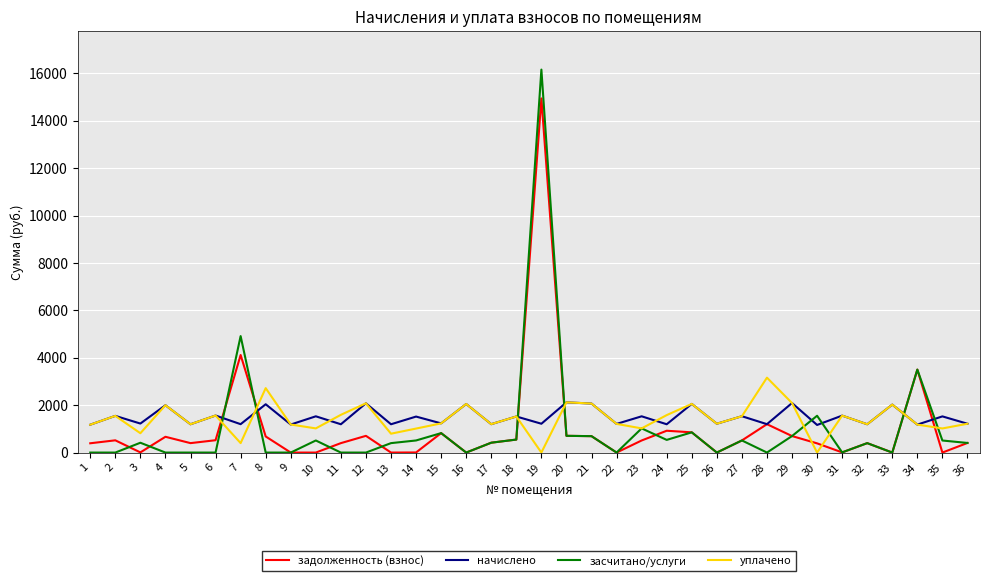

Which series changed the most between 5 and 24?

засчитано/услуги